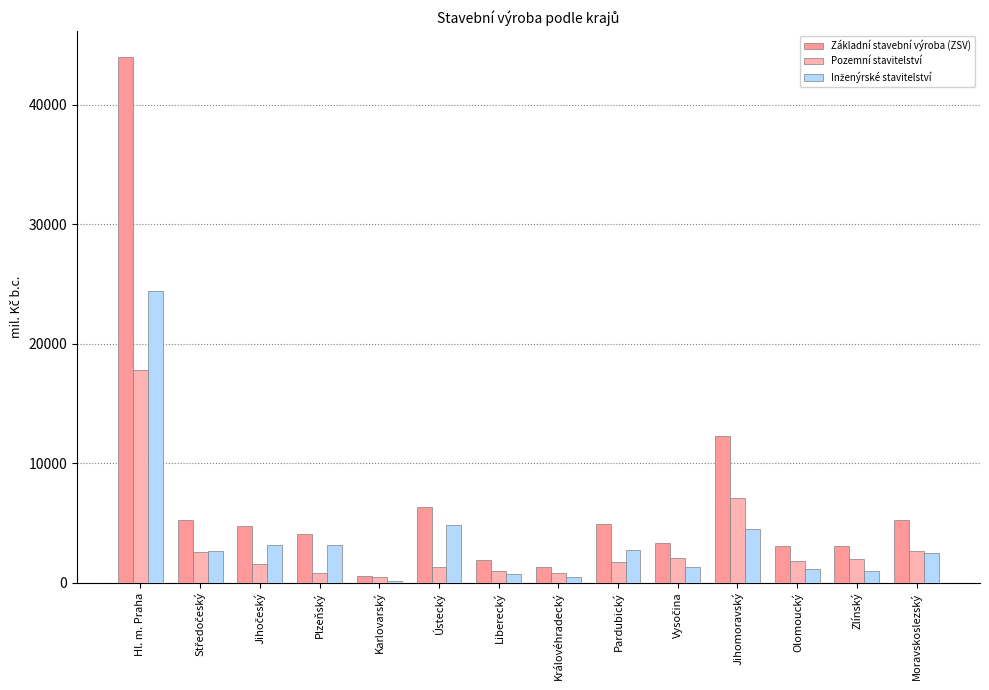

Reading right to left, what are all the values shown in this chart?

Základní stavební výroba (ZSV): 5284	3069	3045	12316	3348	4876	1347	1906	6355	558	4052	4753	5231	43991
Pozemní stavitelství: 2618	2017	1835	7068	2058	1740	807	996	1324	440	832	1543	2608	17784
Inženýrské stavitelství: 2517	1009	1127	4458	1290	2760	467	740	4822	118	3128	3191	2621	24439